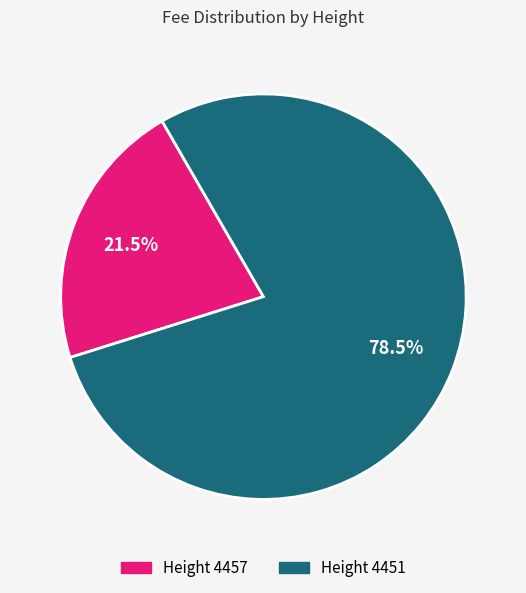

How much of the chart is everything except Height 4457?

78.5%